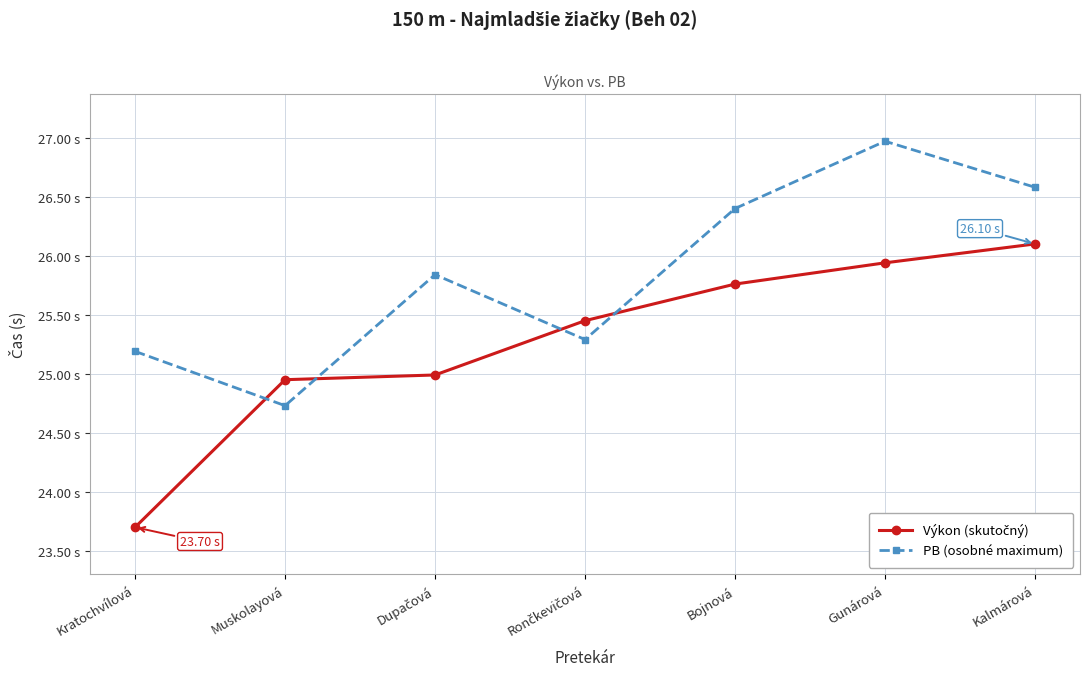

At which label does PB (osobné maximum) first exceed 25?

Kratochvílová